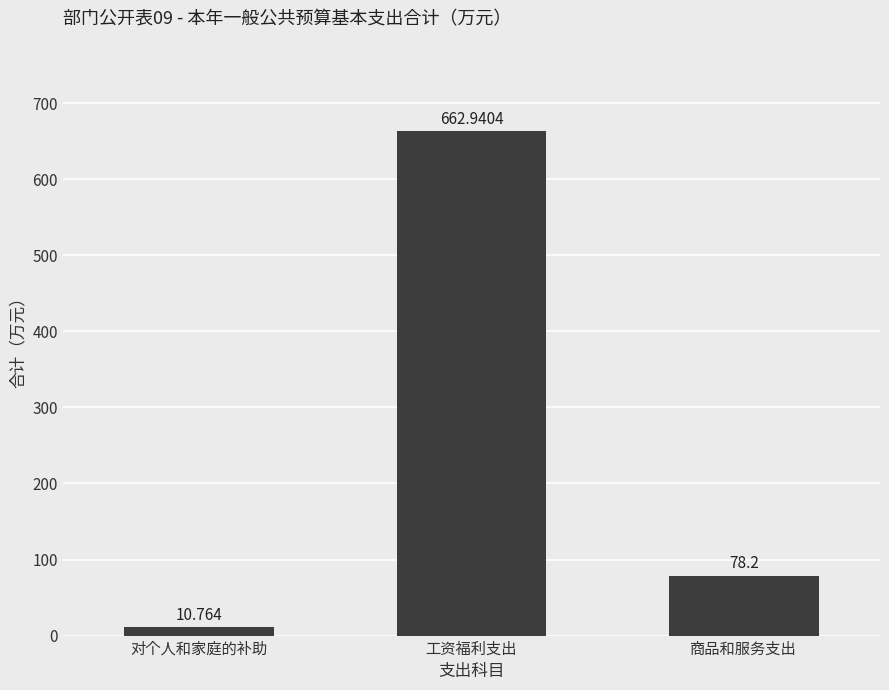

Rank the categories by value from highest to lowest.

工资福利支出, 商品和服务支出, 对个人和家庭的补助